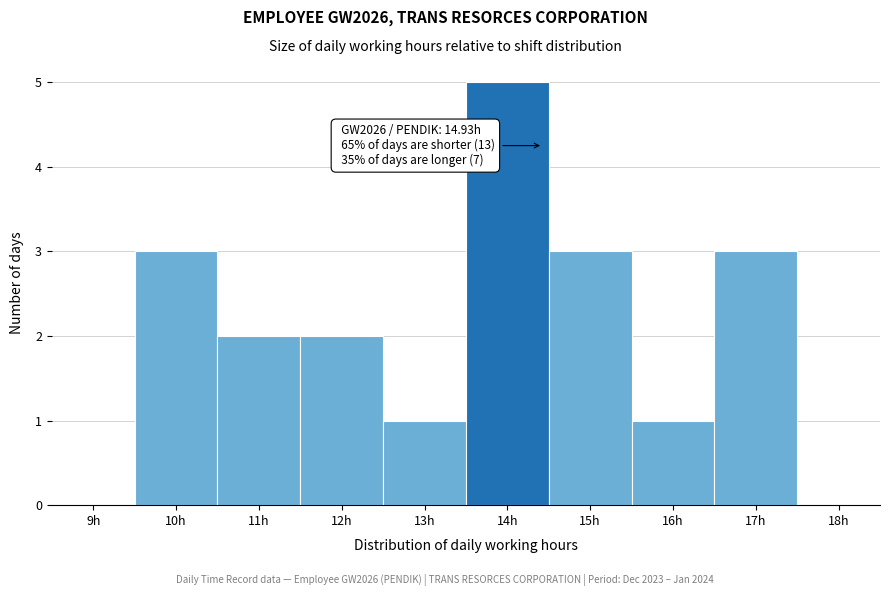

Reading left to right, what are all the values shown in this chart?

9h=0	10h=3	11h=2	12h=2	13h=1	14h=5	15h=3	16h=1	17h=3	18h=0